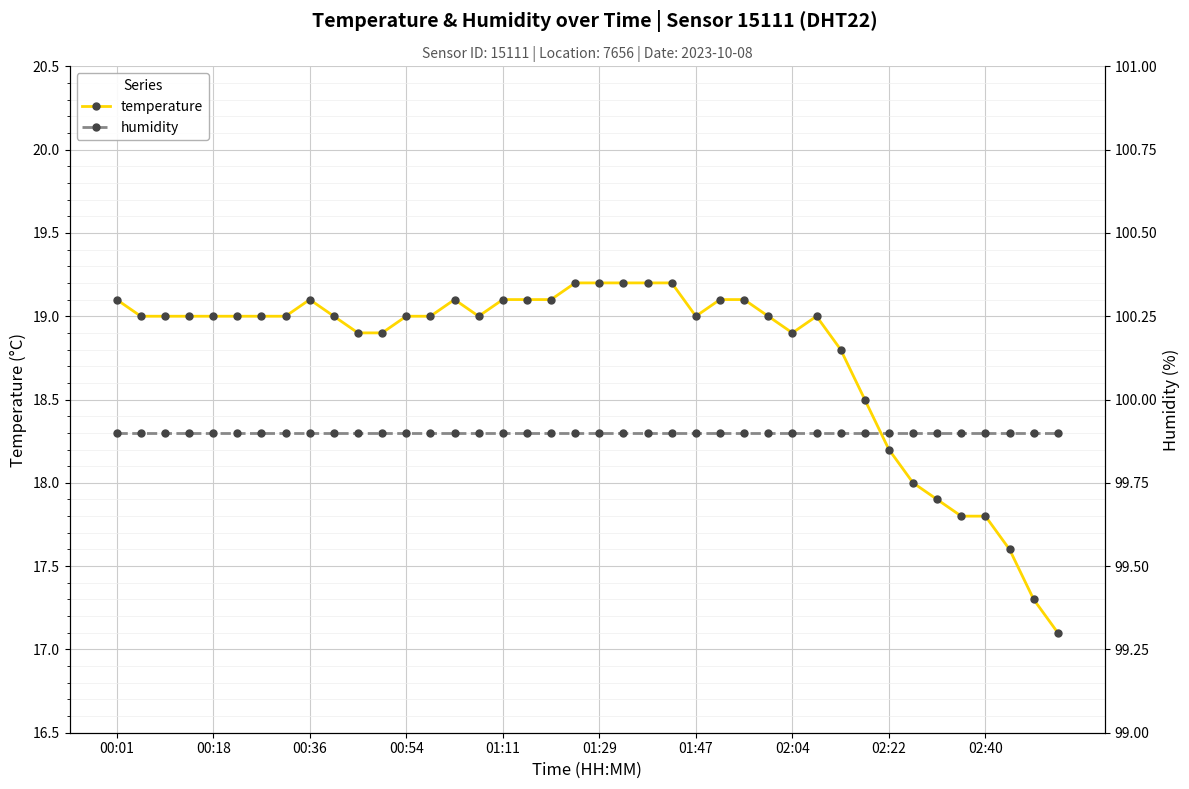

Which series has the largest range (max minus min)?

temperature